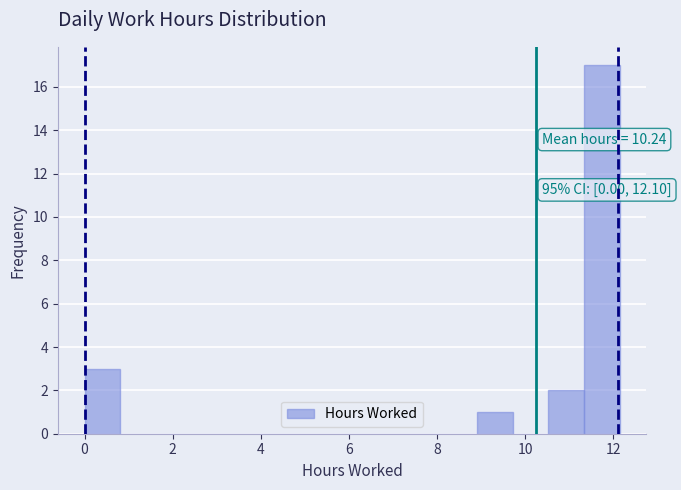

Over which range of the x-axis is the bar tallest?

11.4 to 12.2